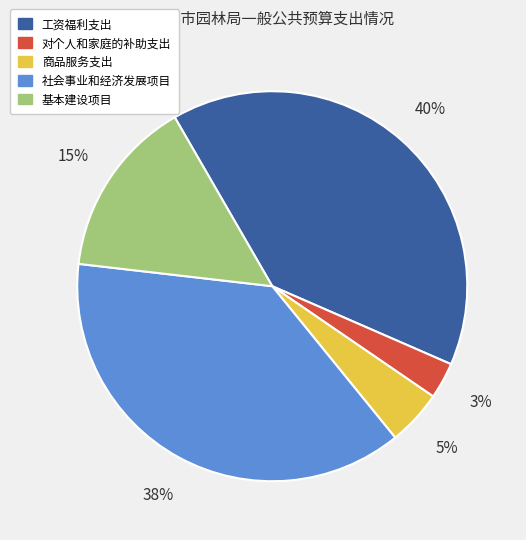

What percentage is the 基本建设项目 slice, to the nearest percent?

15%